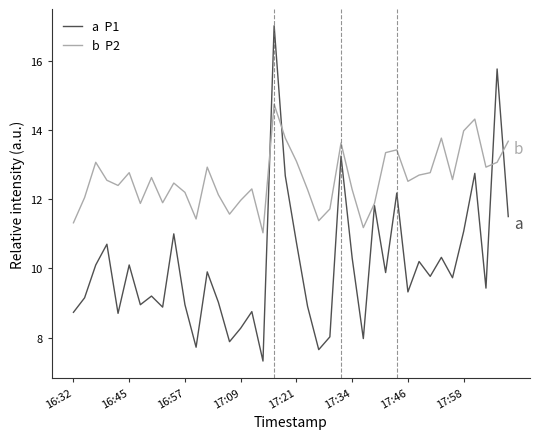

What is the smallest value displayed?

7.3